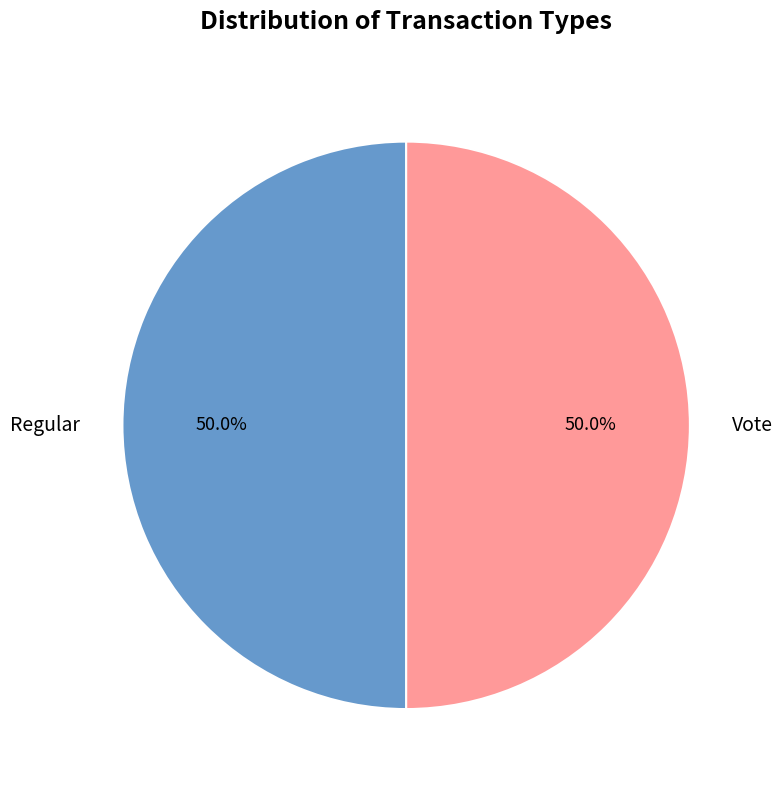

Approximately how many times larger is the value at Vote compared to Regular?

1.0